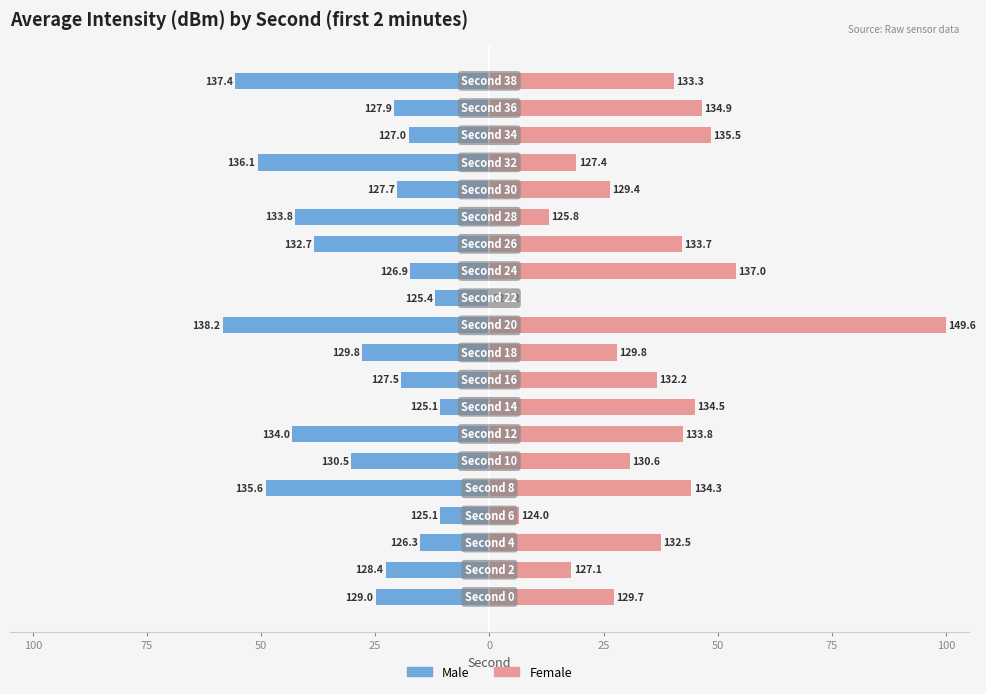

How many categories are shown in the chart?

20